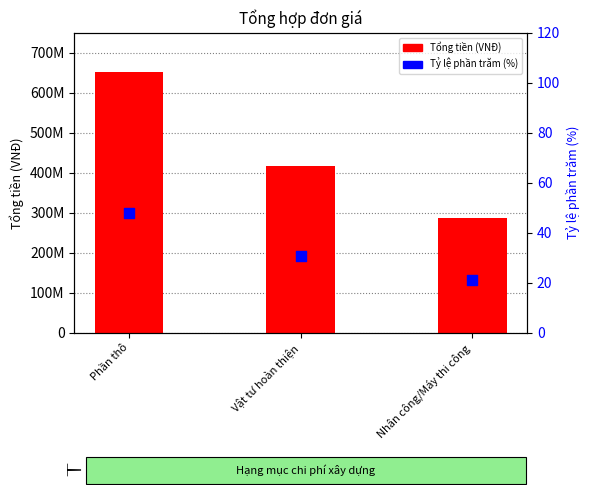

What are all the series names shown in the legend?

Tổng tiền (VNĐ), Tỷ lệ phần trăm (%)